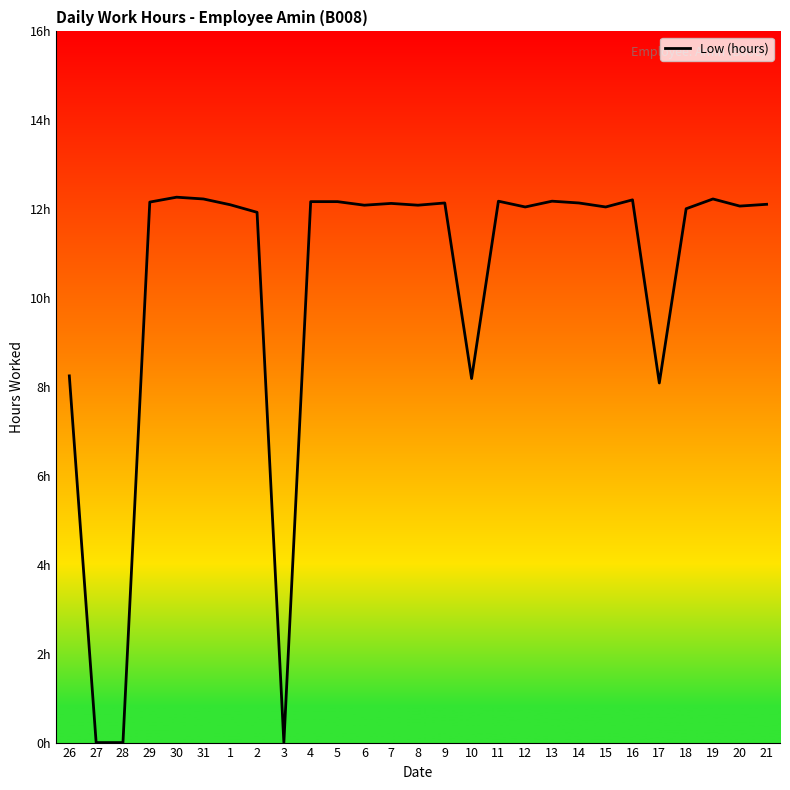

Does the chart display data point markers on the line(s)?

No